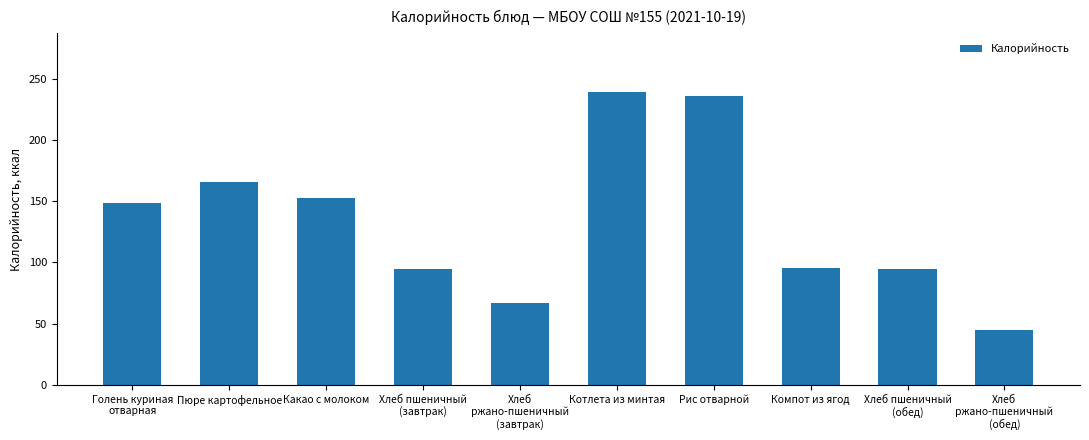

What is the value of the 3rd bar from the left?

152.6